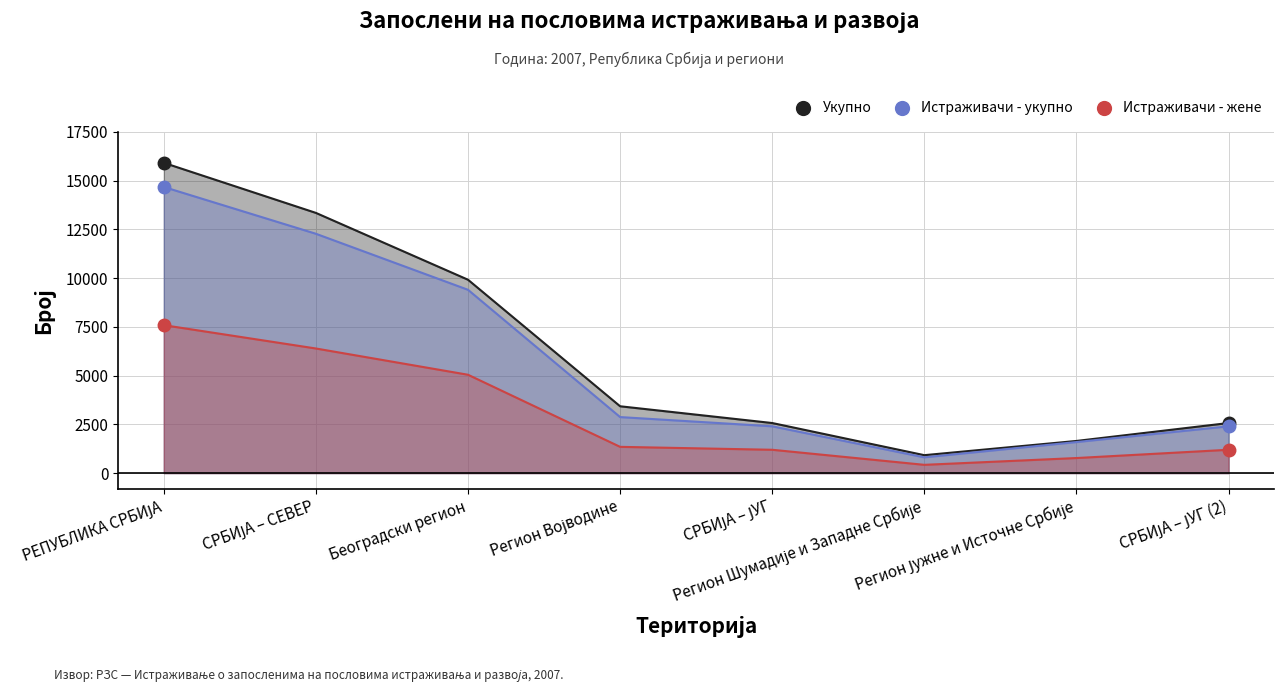

What is the spread (max minus min) of values at Регион Шумадије и Западне Србије?

495